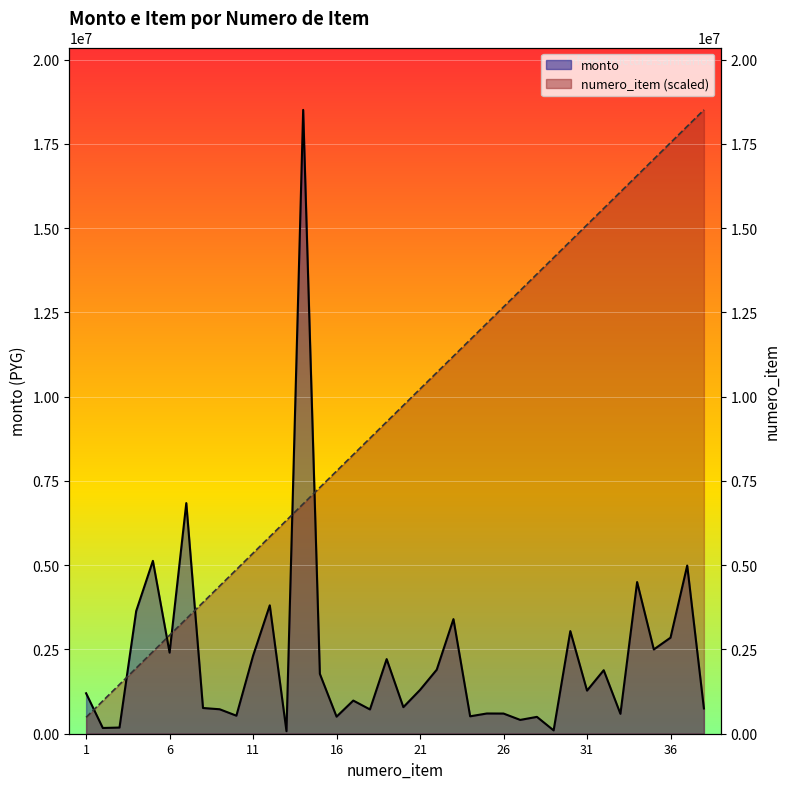

Reading left to right, transcribe all the data shown in this chart.

numero_item: 1=487042.1	2=974084.2	3=1461126.3	4=1948168.4	5=2435210.5	6=2922252.6	7=3409294.7	8=3896336.8	9=4383378.9	10=4870421.1	11=5357463.2	12=5844505.3	13=6331547.4	14=6818589.5	15=7305631.6	16=7792673.7	17=8279715.8	18=8766757.9	19=9253800.0	20=9740842.1	21=10227884.2	22=10714926.3	23=11201968.4	24=11689010.5	25=12176052.6	26=12663094.7	27=13150136.8	28=13637178.9	29=14124221.1	30=14611263.2	31=15098305.3	32=15585347.4	33=16072389.5	34=16559431.6	35=17046473.7	36=17533515.8	37=18020557.9	38=18507600.0
monto: 1=1200000.0	2=170170.0	3=183260.0	4=3640000.0	5=5128292.0	6=2406165.0	7=6841773.0	8=763261.0	9=725460.0	10=535082.0	11=2314699.0	12=3809000.0	13=75000.0	14=18507600.0	15=1775322.0	16=506528.0	17=983770.0	18=720650.0	19=2213425.0	20=788037.0	21=1300000.0	22=1900000.0	23=3400000.0	24=516780.0	25=600380.0	26=598500.0	27=410000.0	28=500000.0	29=99000.0	30=3044350.0	31=1279200.0	32=1884000.0	33=590625.0	34=4500000.0	35=2500000.0	36=2850000.0	37=4989671.0	38=750000.0